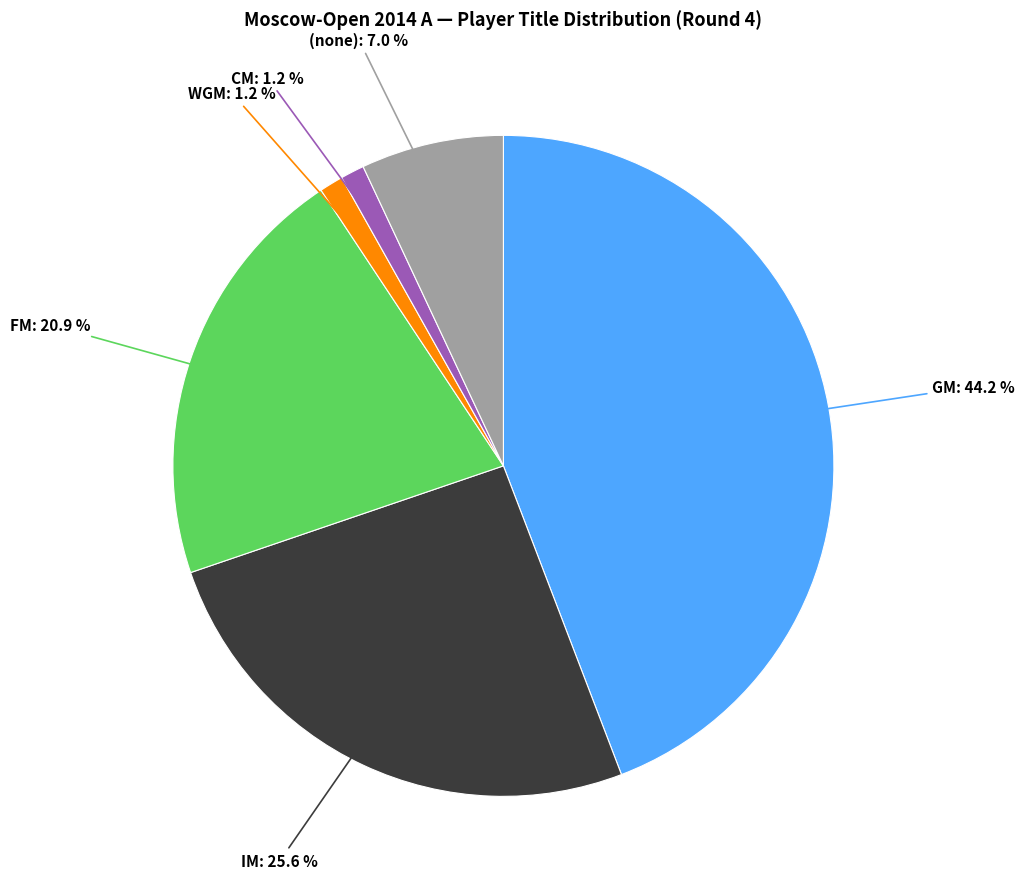

Does any single category account for the majority?

No